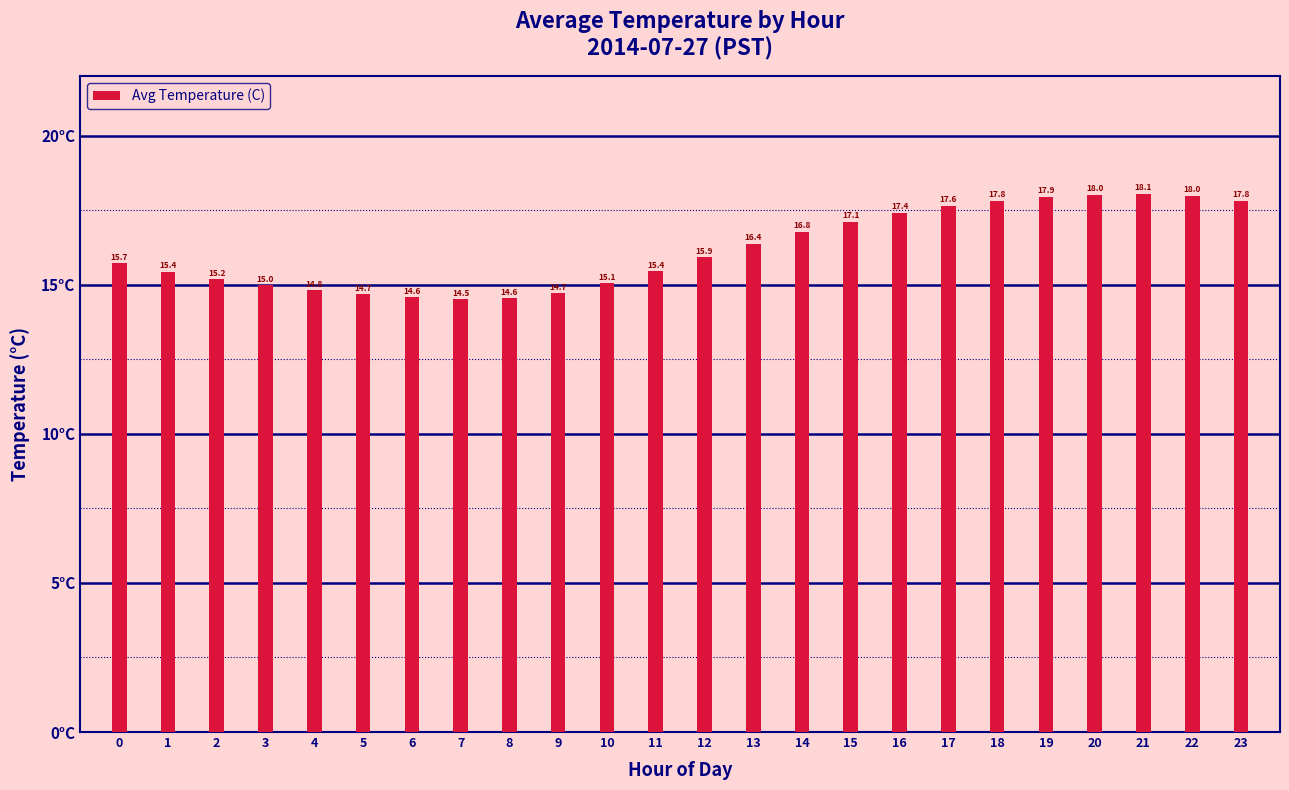

What is the change in value from 8 to 16?

+2.9